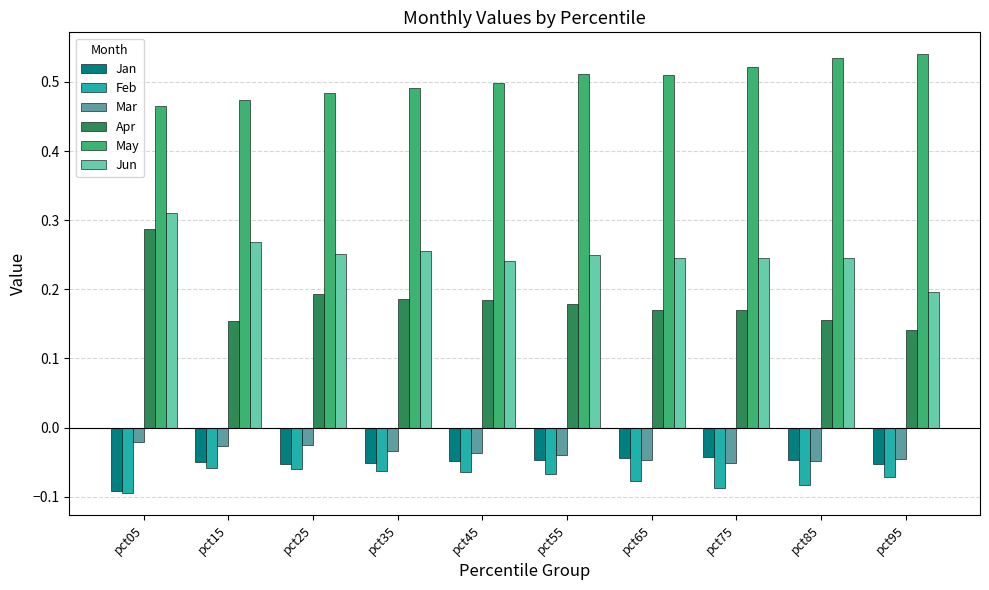

Count the Apr values in the range 0 to 1.

10